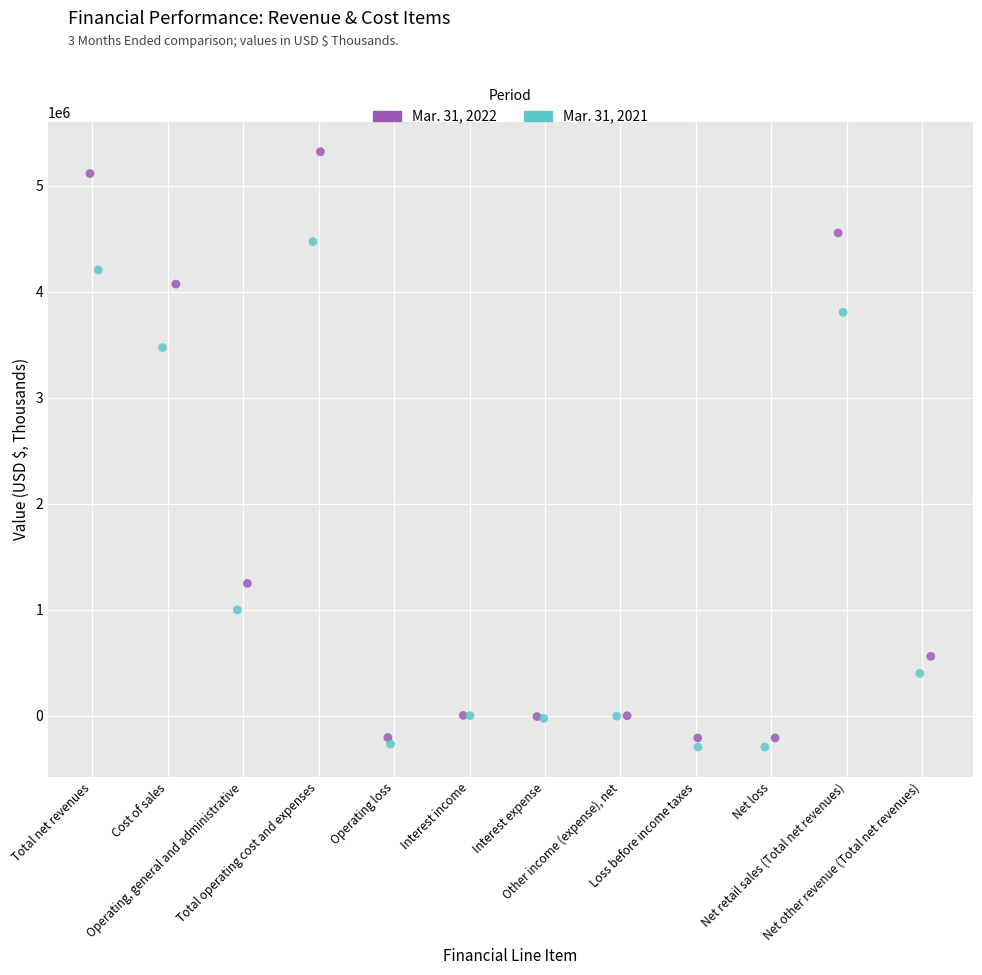

Which series reaches the maximum Y coordinate?

Mar. 31, 2022